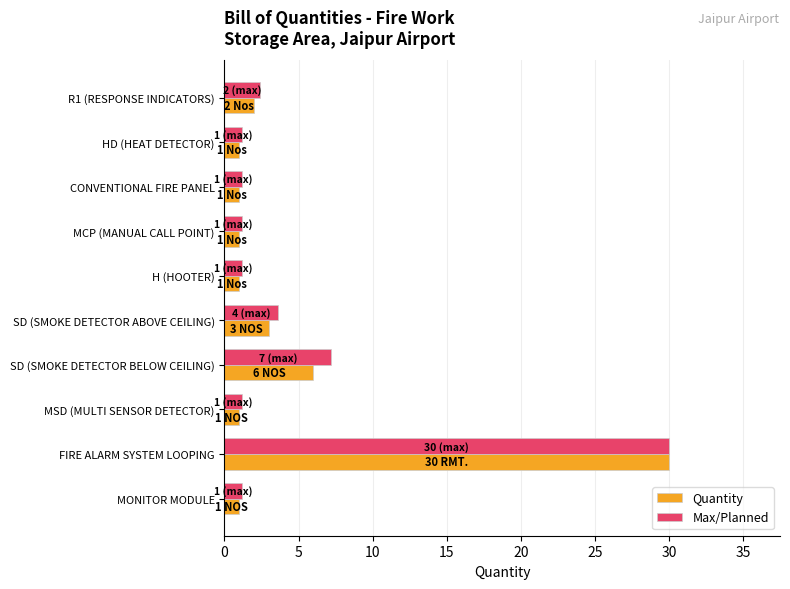

What is the difference between the second highest and minimum values in the Quantity series?

5.0